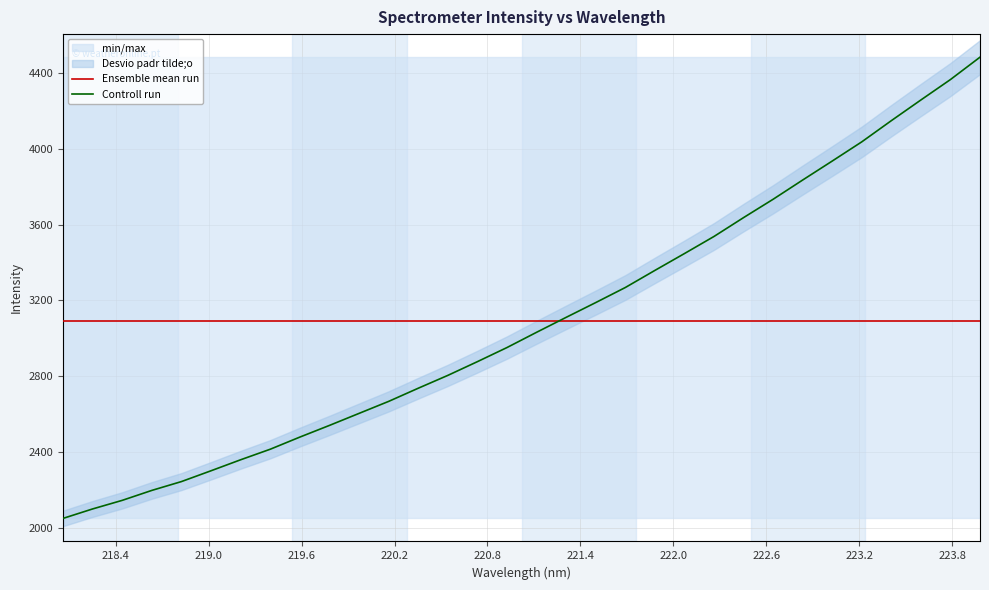

How many times do Ensemble mean run and Controll run cross each other?

1